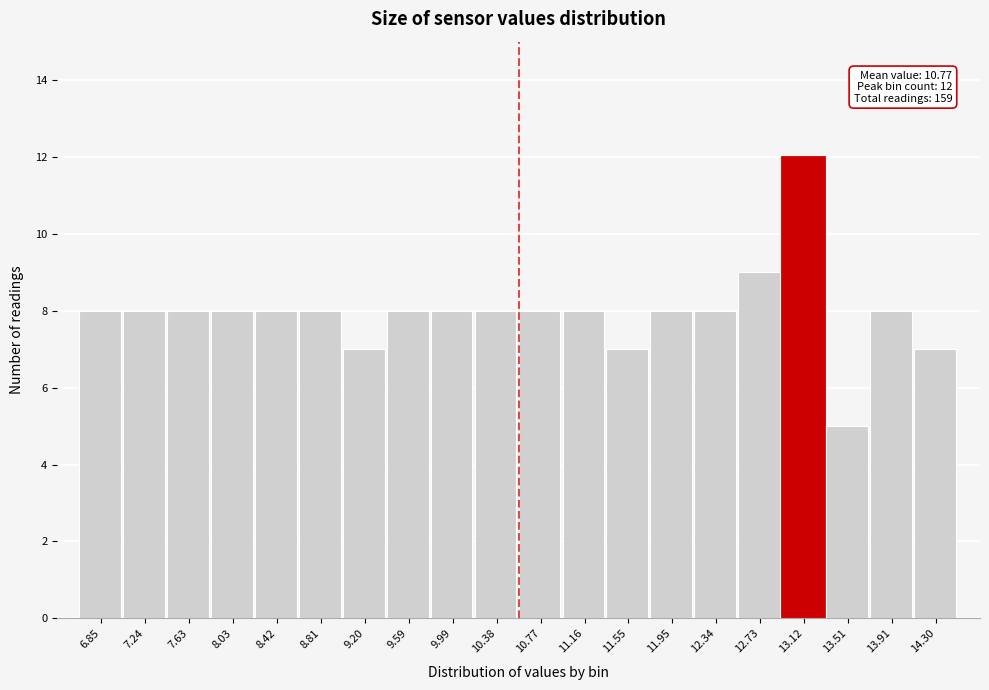

Reading left to right, list all the values displayed in this chart.

6.85=8	7.24=8	7.63=8	8.03=8	8.42=8	8.81=8	9.20=7	9.59=8	9.99=8	10.38=8	10.77=8	11.16=8	11.55=7	11.95=8	12.34=8	12.73=9	13.12=12	13.51=5	13.91=8	14.30=7